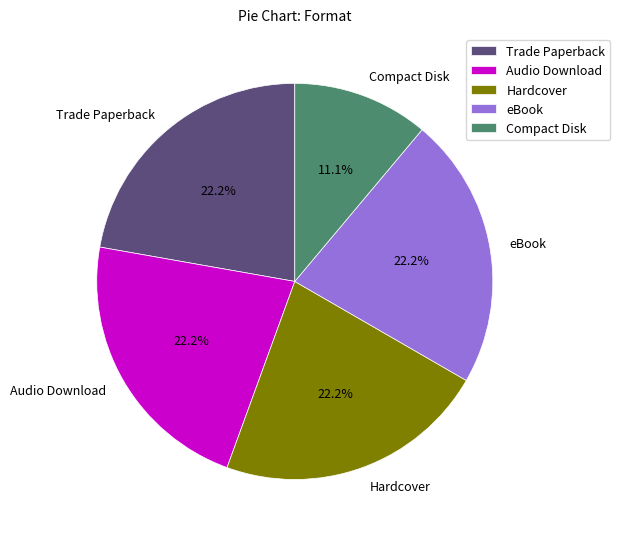

To the nearest percent, what portion does Compact Disk represent?

11%